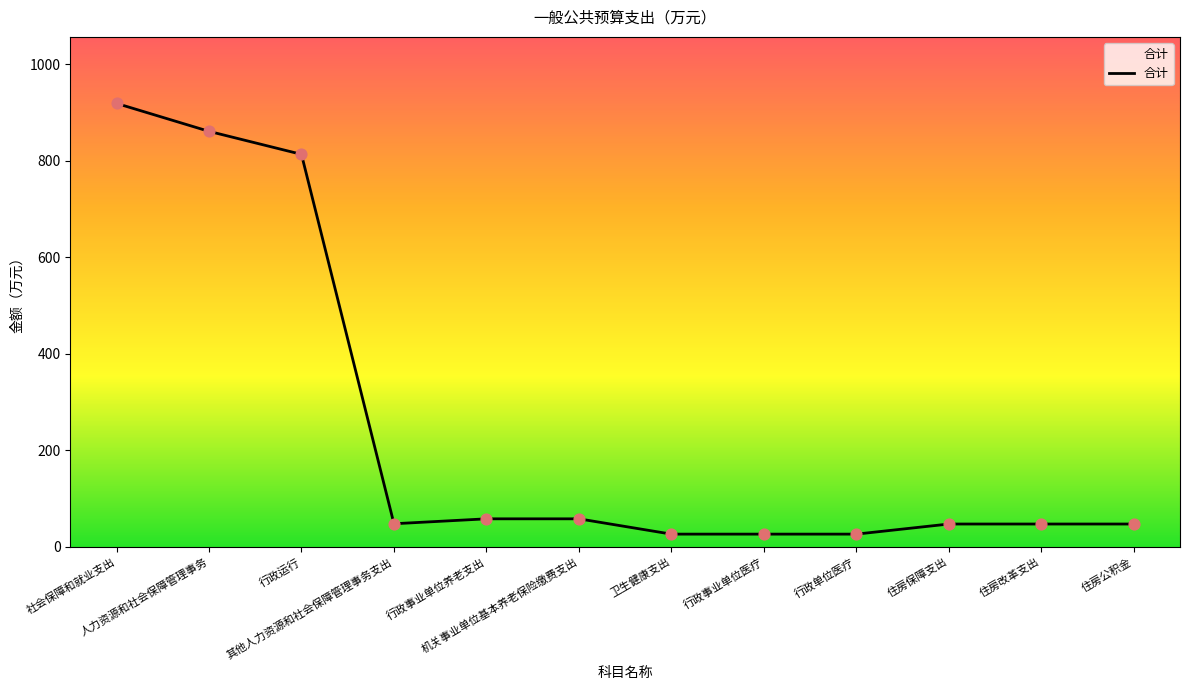

Which has a higher value, 机关事业单位基本养老保险缴费支出 or 住房保障支出?

机关事业单位基本养老保险缴费支出